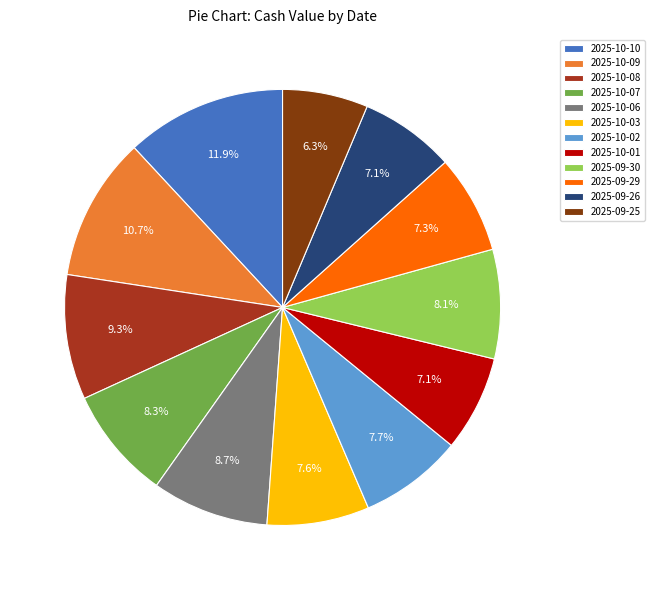

Between 2025-10-03 and 2025-09-25, which is larger?

2025-10-03